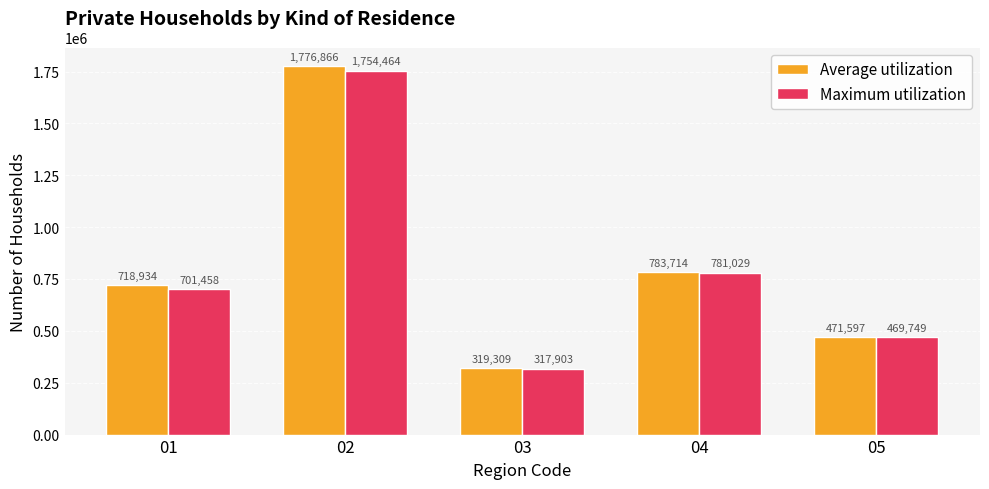

Count the number of categories in the chart.

5